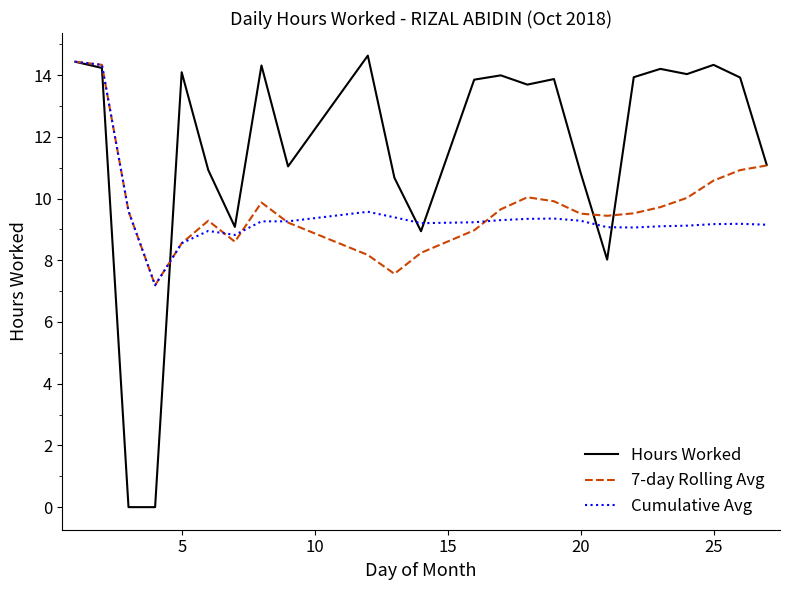

Which series has the largest total across all categories?

Hours Worked